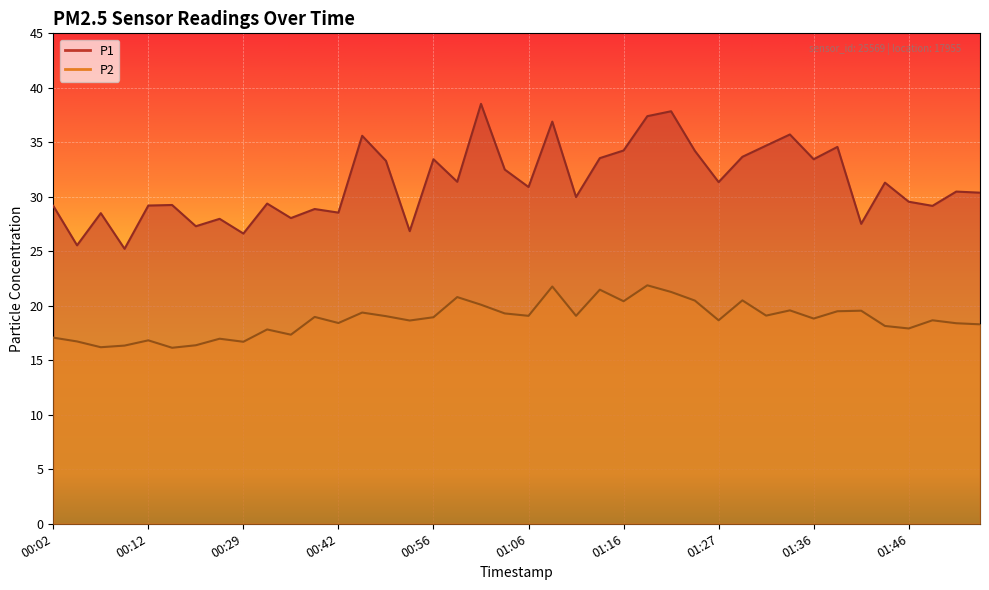

The value of P1 at 00:10 is 37.4. True or false?

False